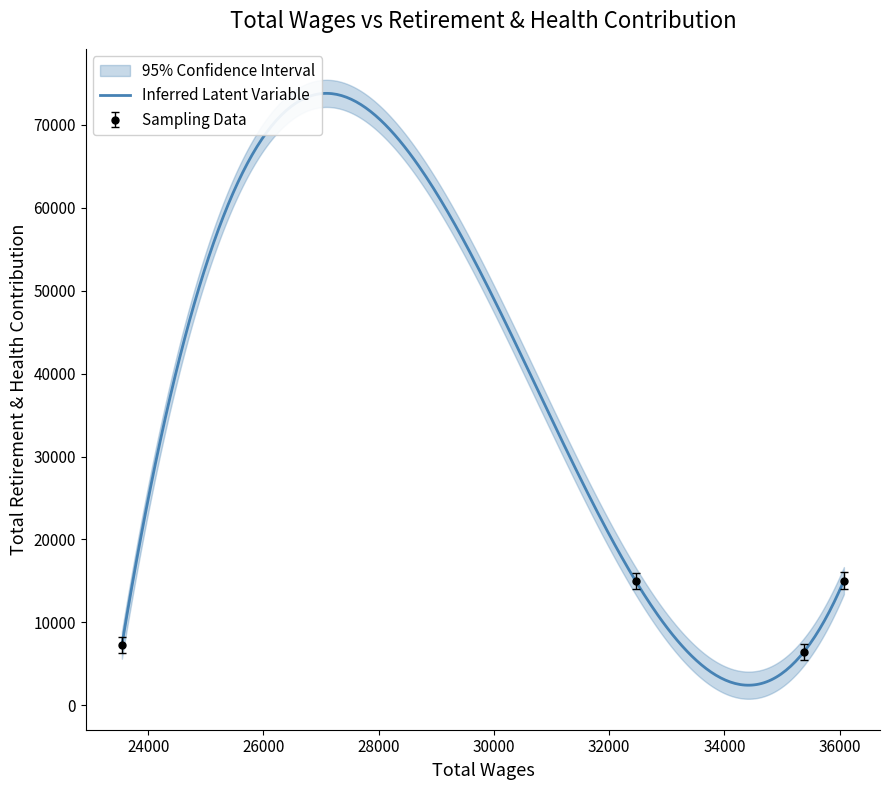

Between 35378 and 23542, which is larger?

23542